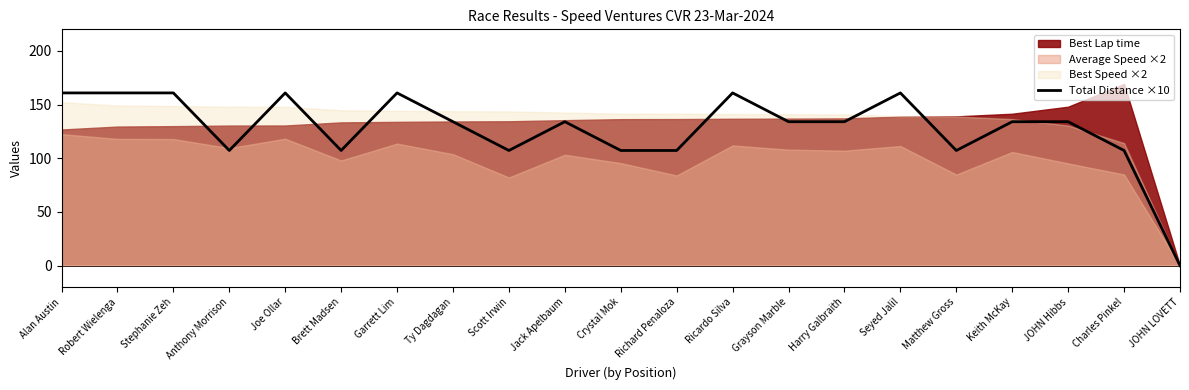

How many points are lower than both their immediate neighbors (excluding endpoints)?

4